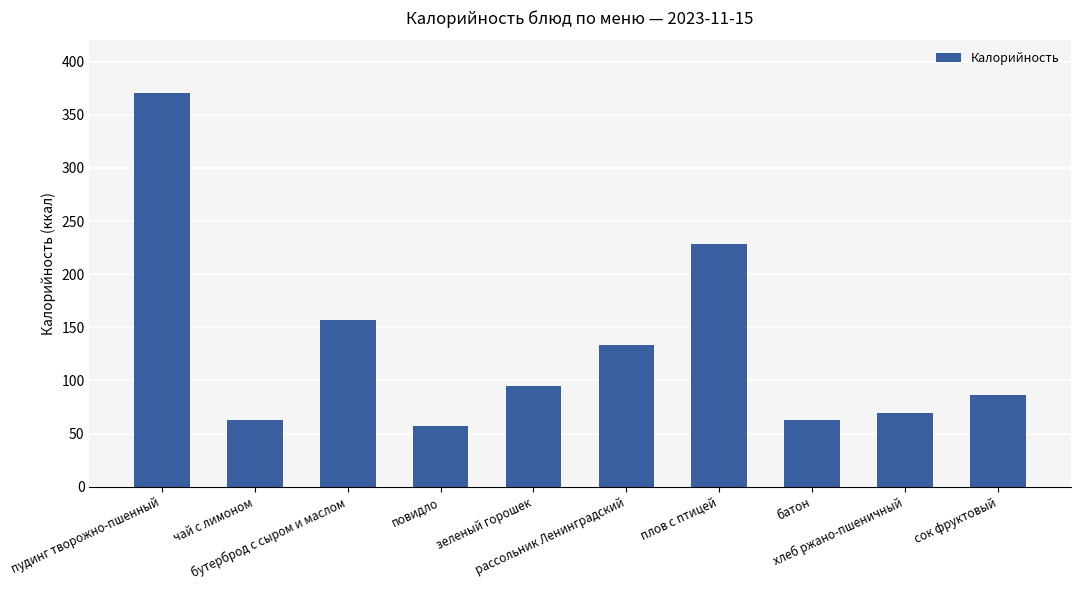

Reading left to right, transcribe all the data shown in this chart.

370.8	62.5	157.0	57.6	94.8	133.7	228.7	62.5	69.6	86.6